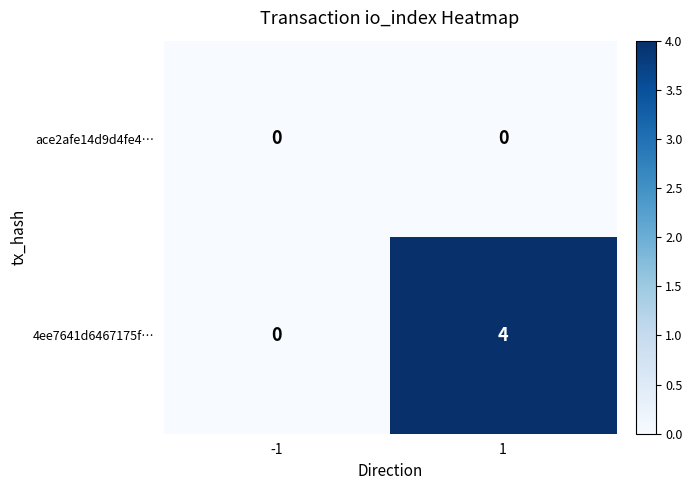

Count the number of data series in this chart.

2